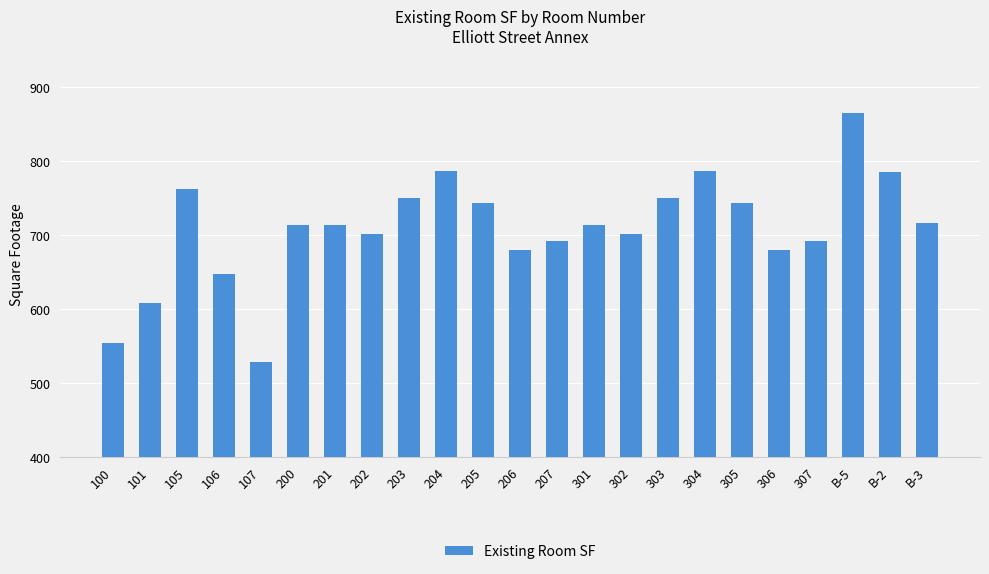

What is the difference between the values at 100 and B-5?

312